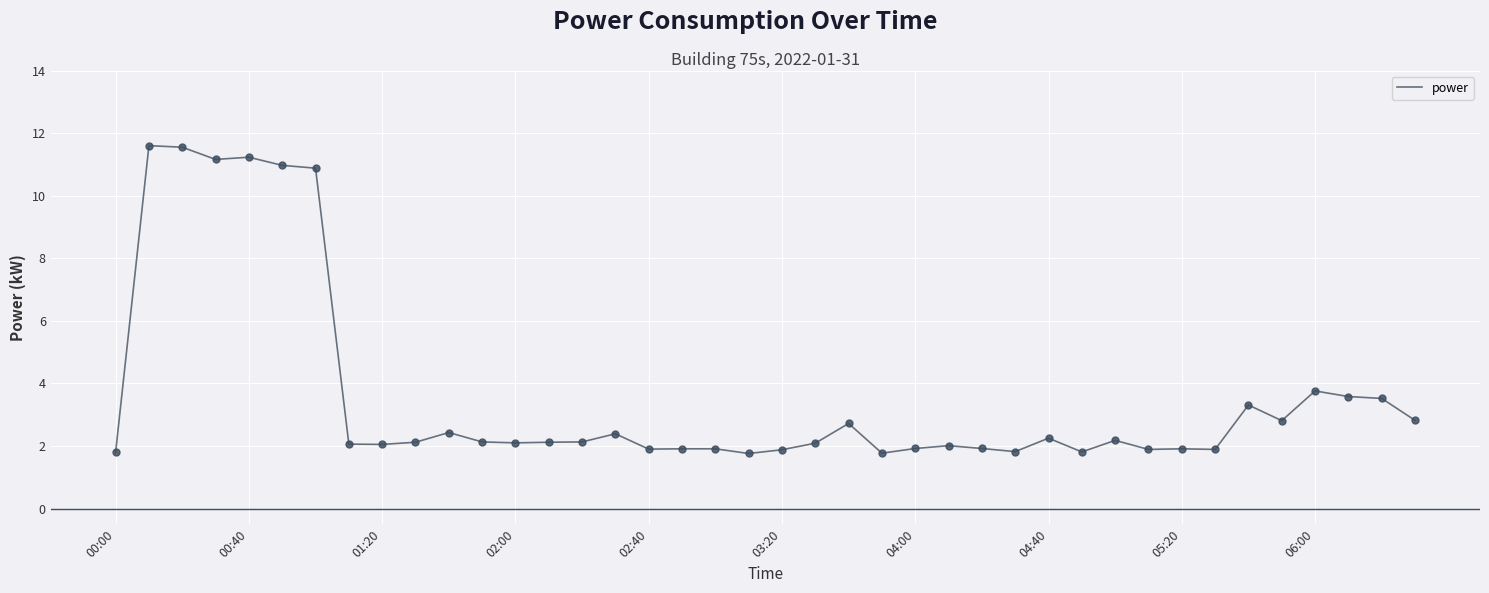

What is the difference between the maximum and minimum values?

9.8